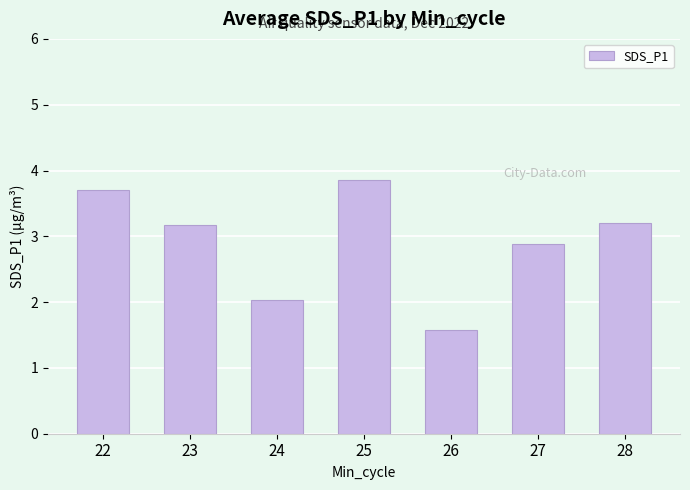

Between 26 and 22, which is larger?

22